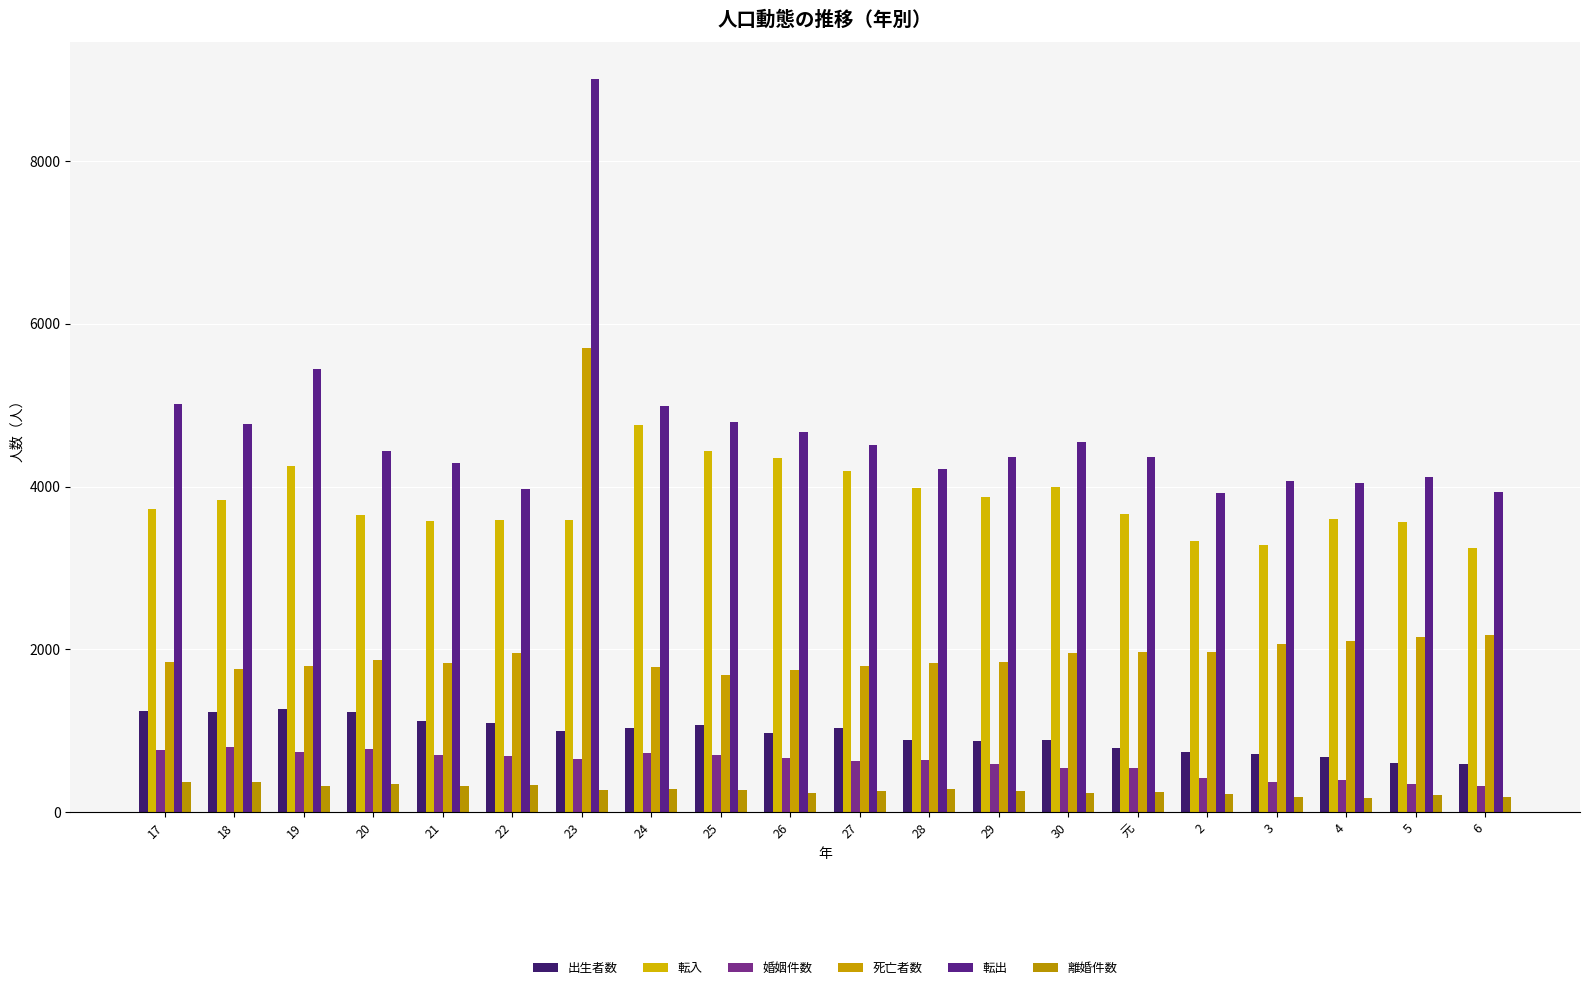

What is the highest value of the 離婚件数 series?

374